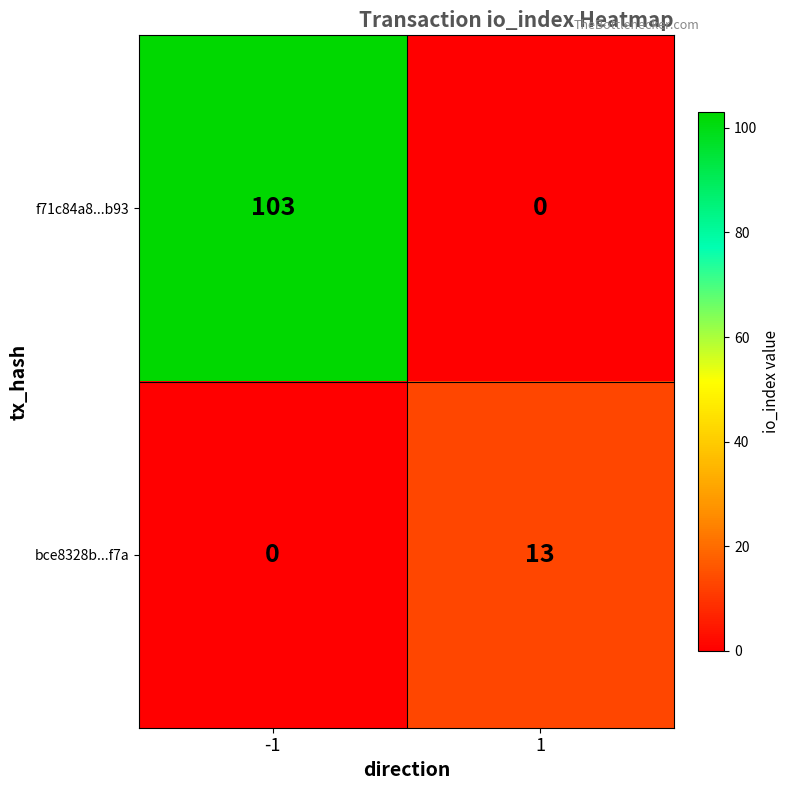

What is the maximum value shown in the chart?

103